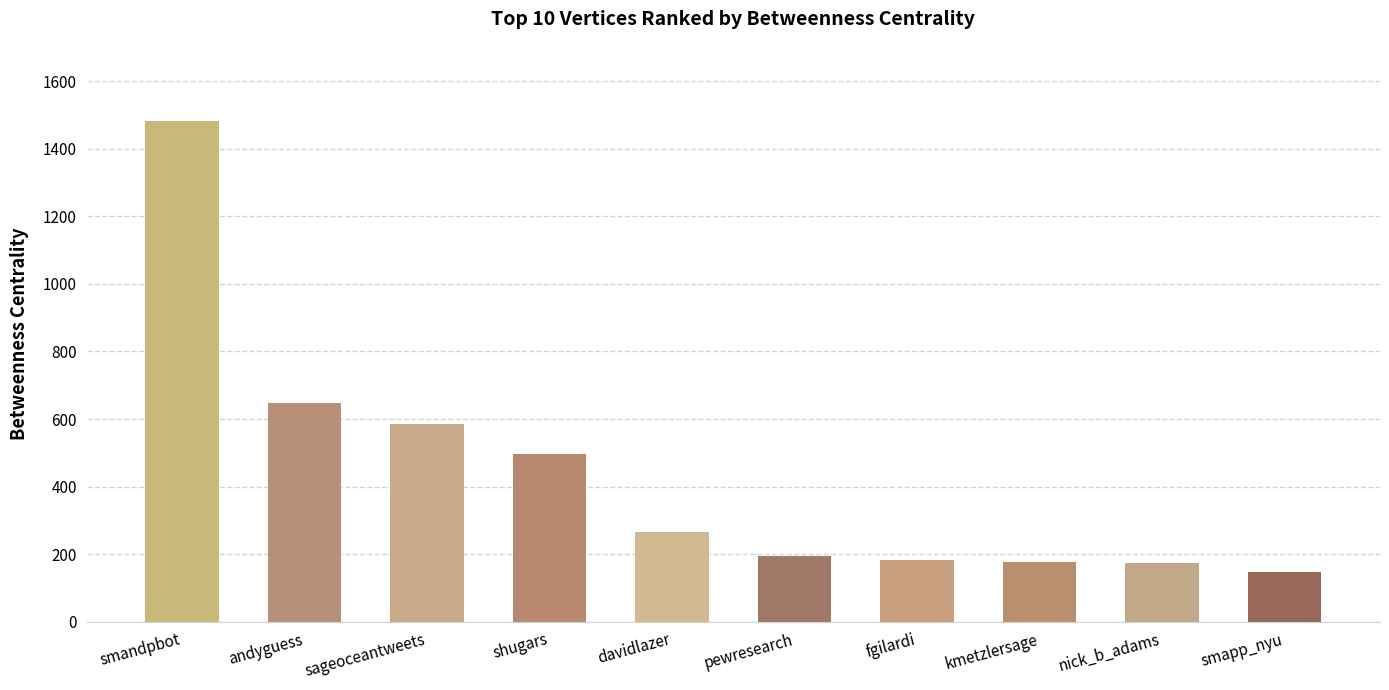

The value at nick_b_adams is 174.6. True or false?

True